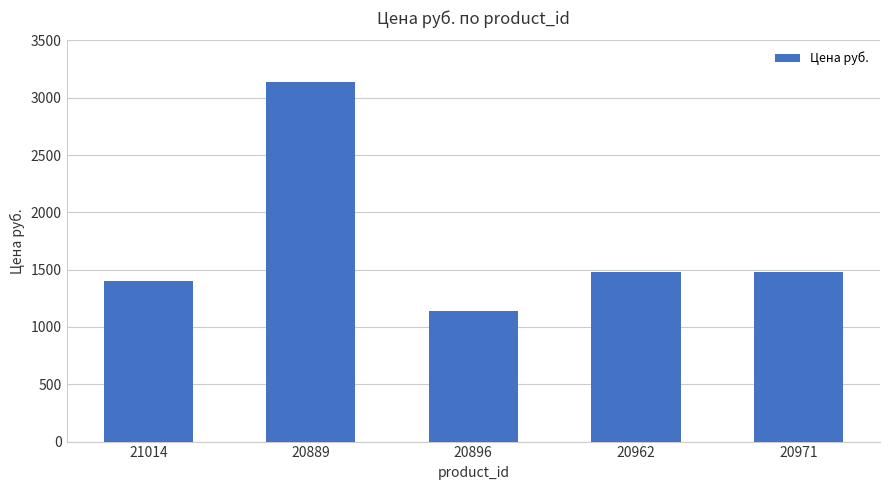

The chart shows a value of 3139 at 20889. True or false?

True